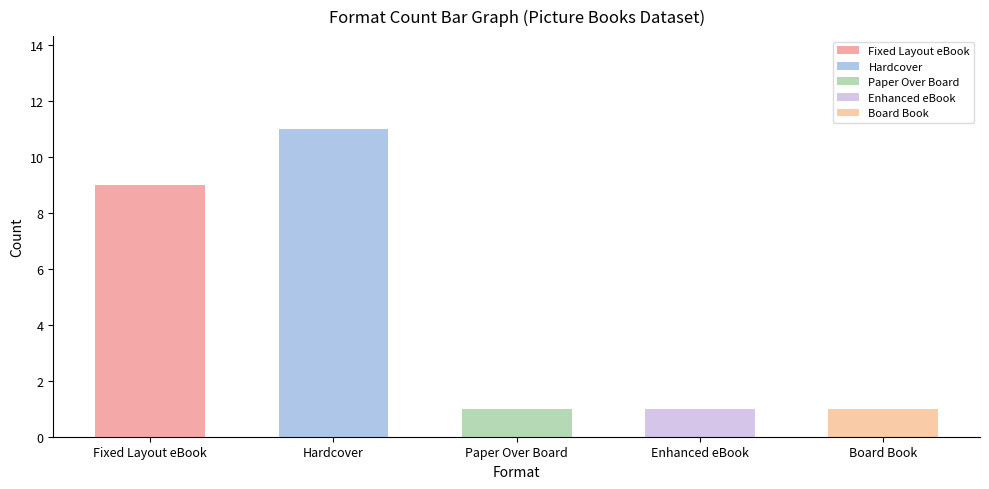

Reading left to right, list all the values displayed in this chart.

Fixed Layout eBook=9	Hardcover=11	Paper Over Board=1	Enhanced eBook=1	Board Book=1